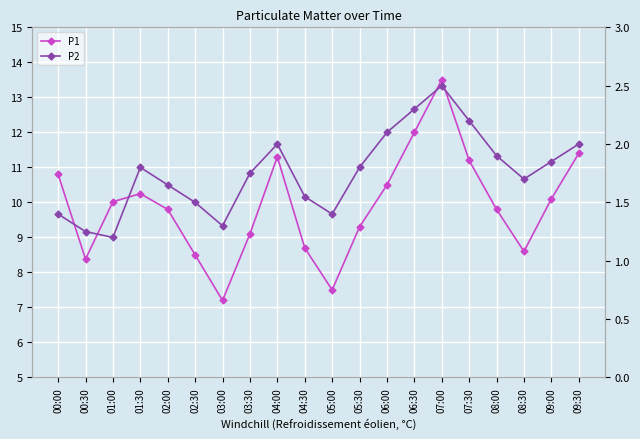

Reading right to left, list all the values displayed in this chart.

P1: 11.4	10.1	8.6	9.8	11.2	13.5	12.0	10.5	9.3	7.5	8.7	11.3	9.1	7.2	8.5	9.8	10.2	10.0	8.4	10.8
P2: 2.0	1.9	1.7	1.9	2.2	2.5	2.3	2.1	1.8	1.4	1.6	2.0	1.8	1.3	1.5	1.6	1.8	1.2	1.2	1.4